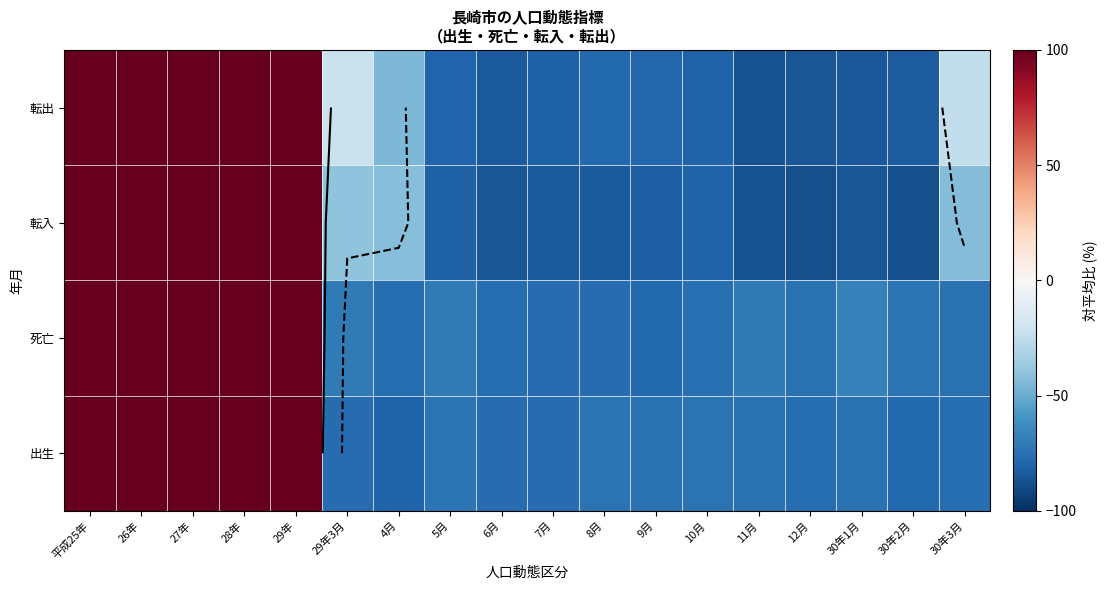

How many data points does each series have?

18